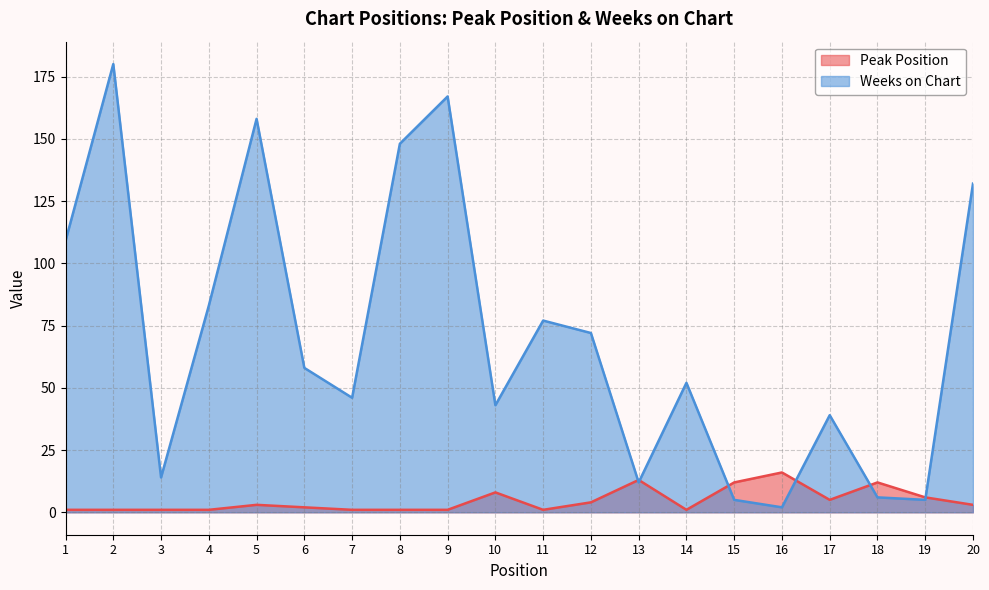

Between which two adjacent categories do Peak Position and Weeks on Chart first intersect?

12 and 13